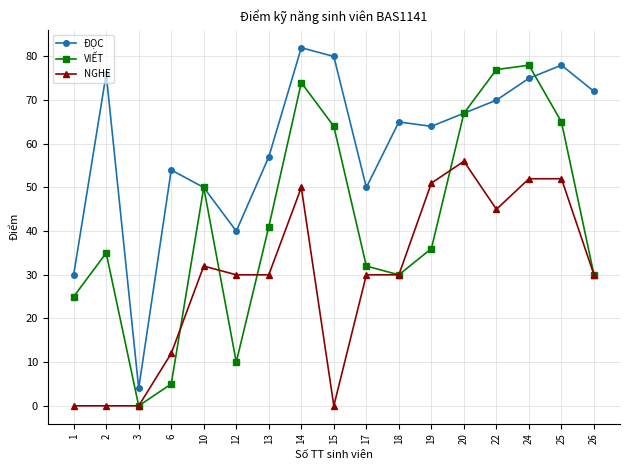

What is the sum of all ĐỌC values?

1014